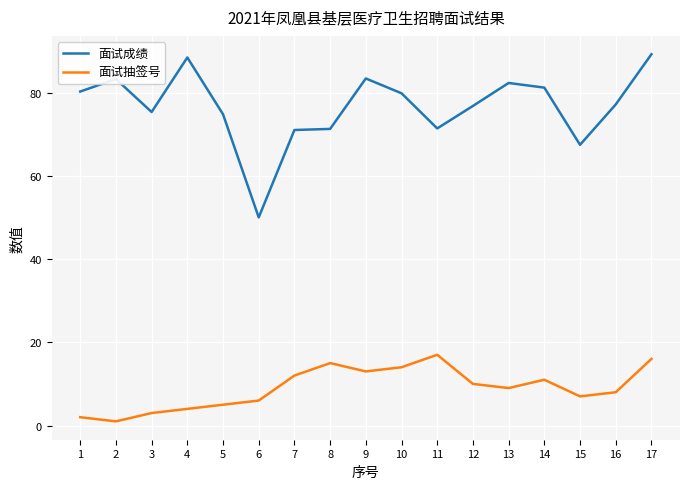

What is the difference between the highest and lowest values at 12?

66.8